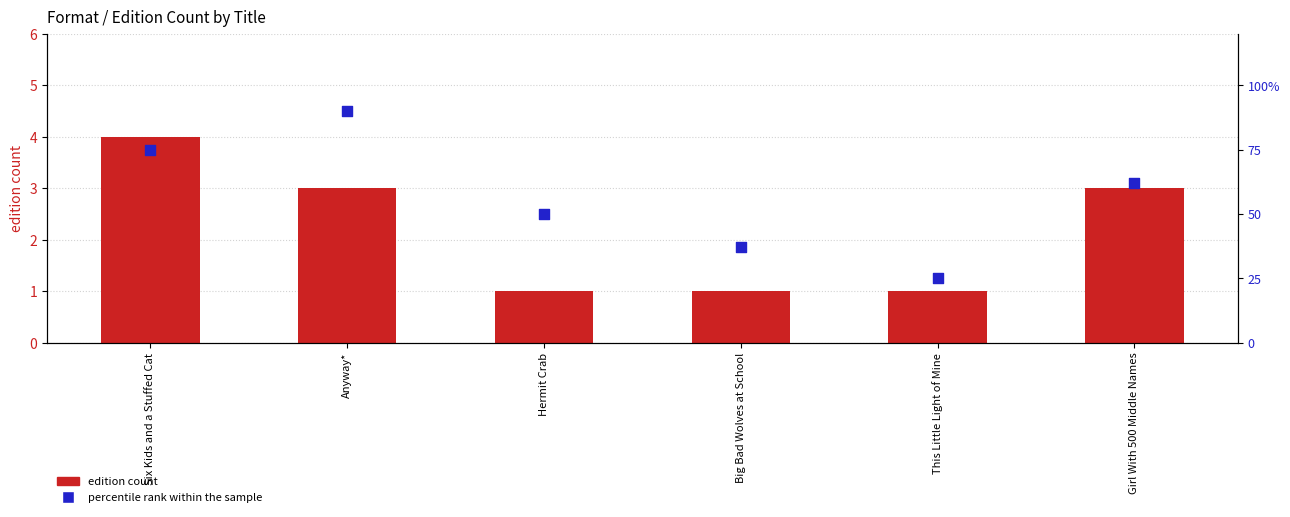

Is the value of edition count at Girl With 500 Middle Names greater than the value of percentile rank within the sample at This Little Light of Mine?

No